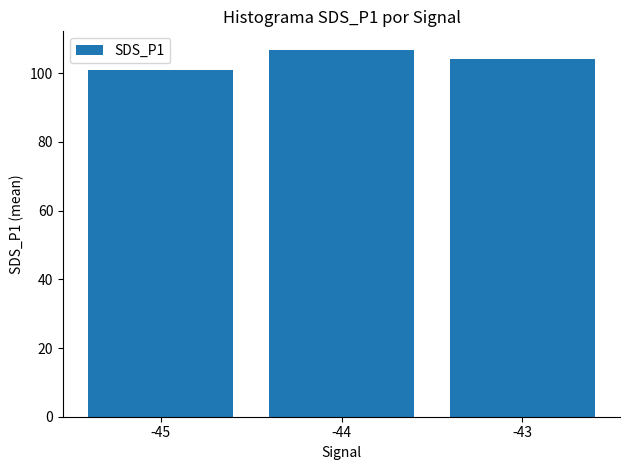

Rank the categories by value from highest to lowest.

-44, -43, -45